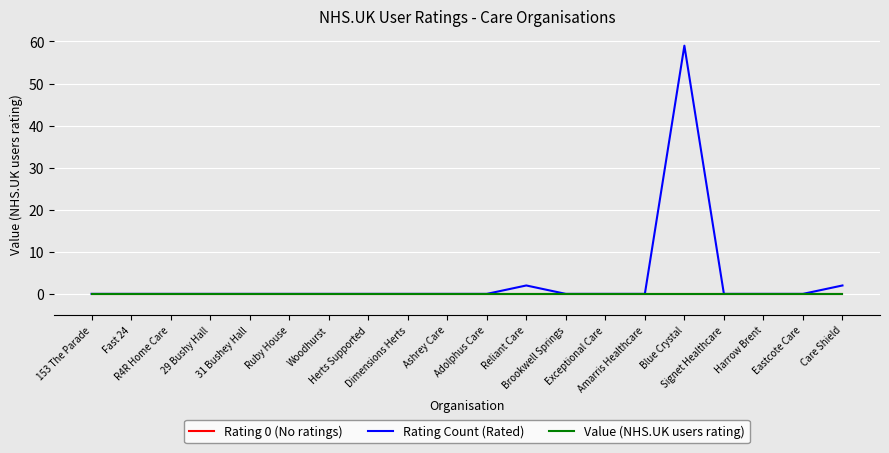

Is this an area chart (filled region under the line)?

No